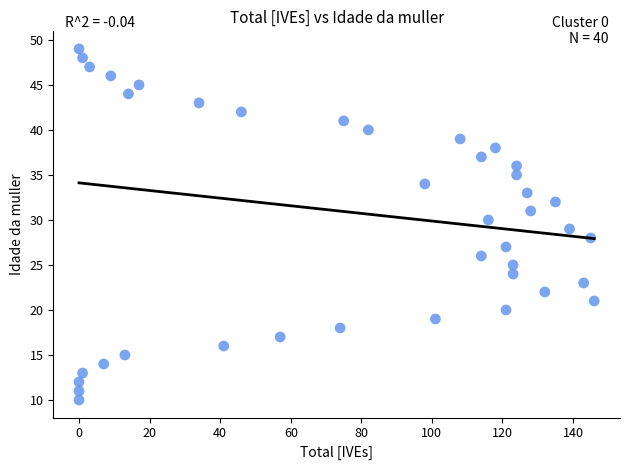

What is the range of X values (max minus min)?

146